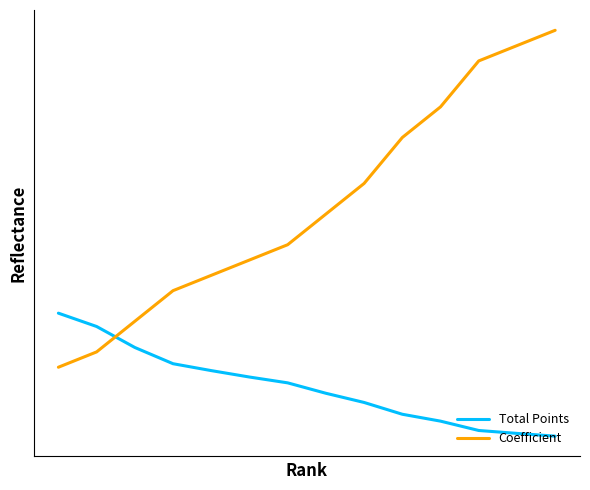

Does the chart display data point markers on the line(s)?

No